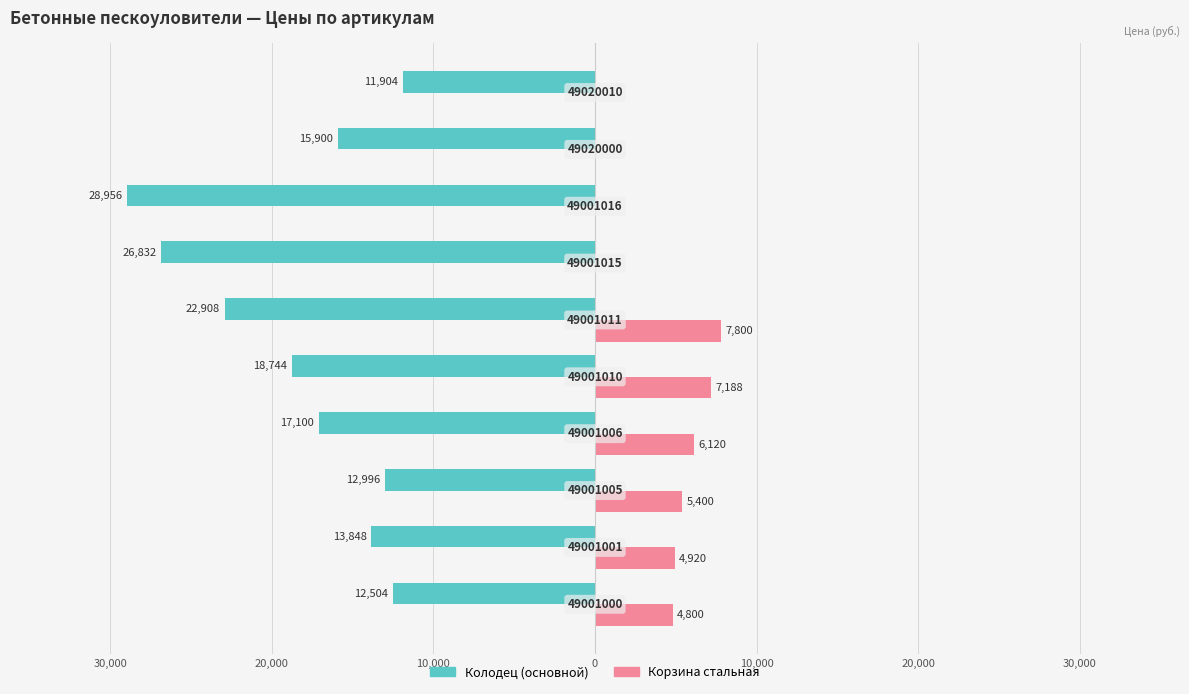

What are all the series names shown in the legend?

Колодец (основной), Корзина стальная